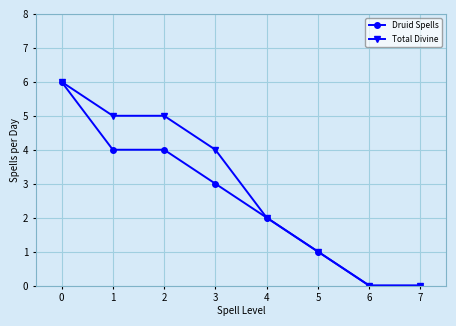

How many lines are shown in the chart?

2